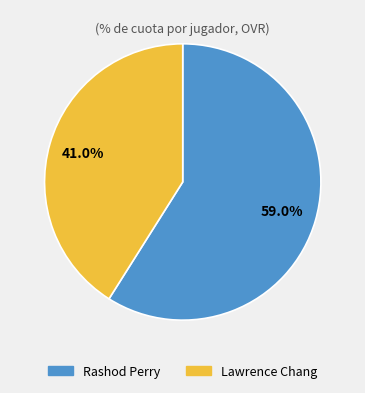

Do Rashod Perry and Lawrence Chang together represent more than half of the pie?

Yes